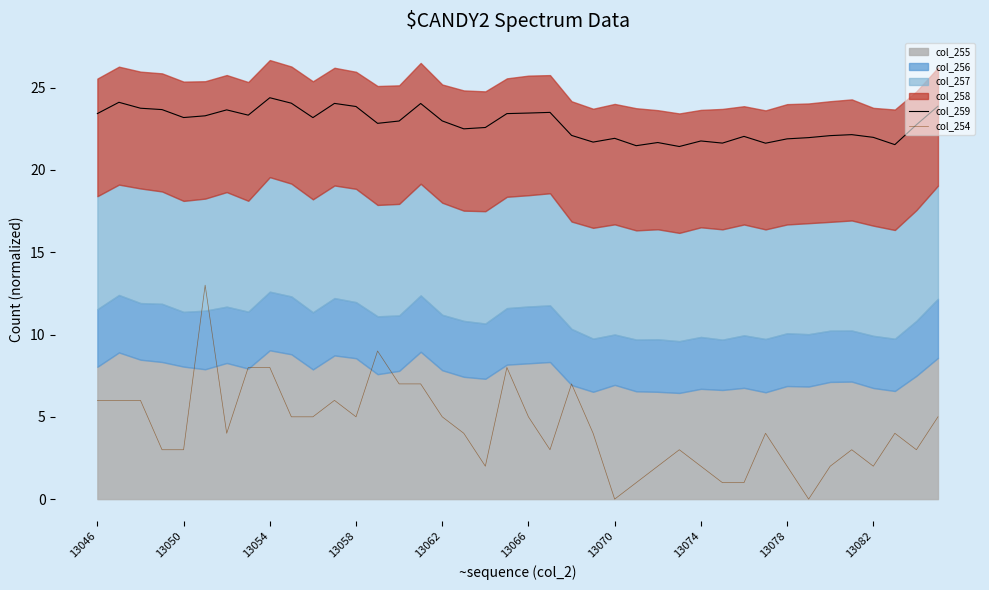

True or false: col_259 and col_254 cross at least once.

False